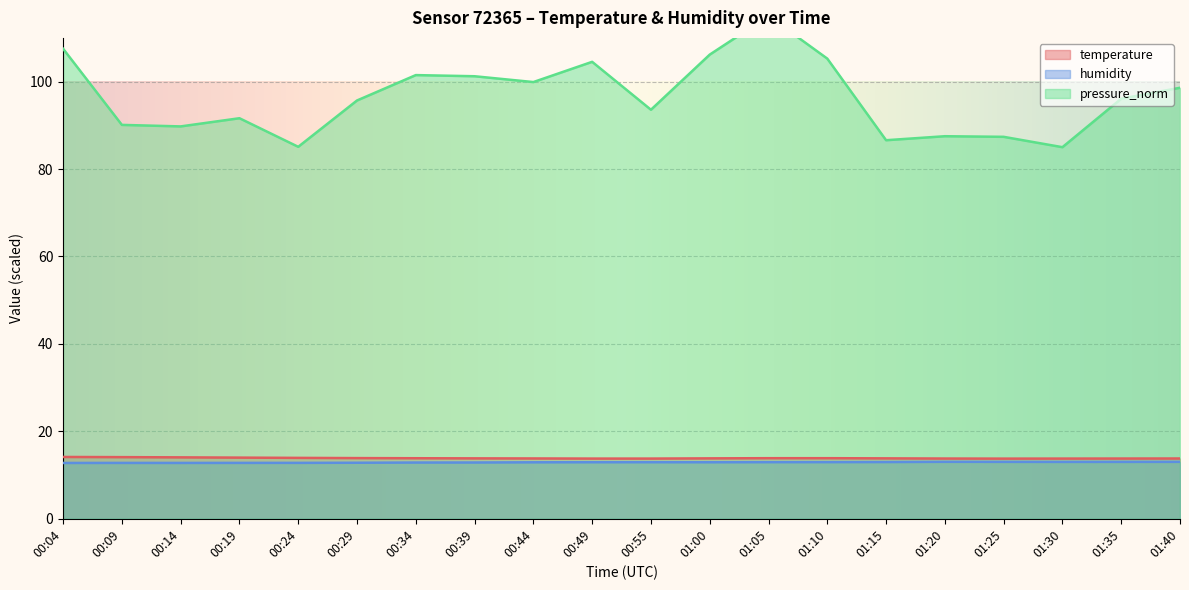

True or false: pressure_norm and humidity cross at least once.

False